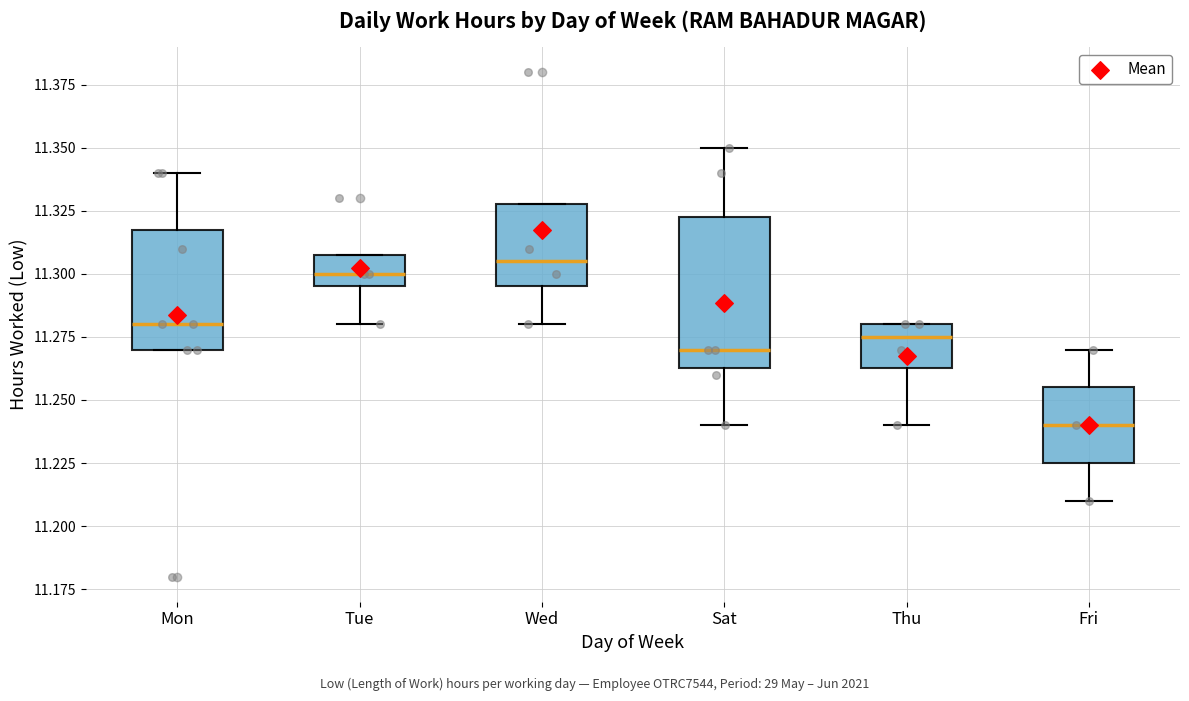

Reading left to right, transcribe this box plot: for each box, give where its median line is, the range the box spans, and where its two whiskers end, as read against the y-axis. The values are not printed on the chart, so give them approximately, as read against the axis.

Mon: median 11.280, box 11.270 to 11.320, whiskers 11.270 to 11.340
Tue: median 11.300, box 11.295 to 11.310, whiskers 11.280 to 11.310
Wed: median 11.305, box 11.295 to 11.330, whiskers 11.280 to 11.330
Sat: median 11.270, box 11.265 to 11.325, whiskers 11.240 to 11.350
Thu: median 11.275, box 11.265 to 11.280, whiskers 11.240 to 11.280
Fri: median 11.240, box 11.225 to 11.255, whiskers 11.210 to 11.270